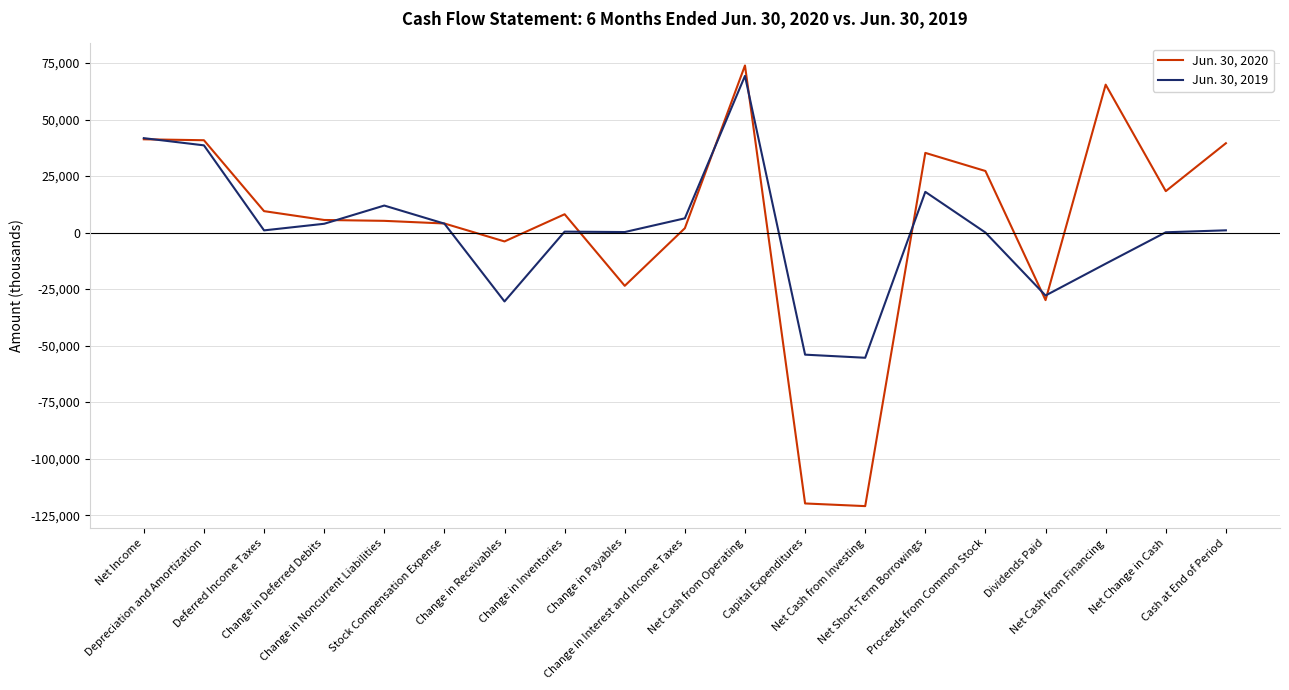

What are all the series names shown in the legend?

Jun. 30, 2020, Jun. 30, 2019